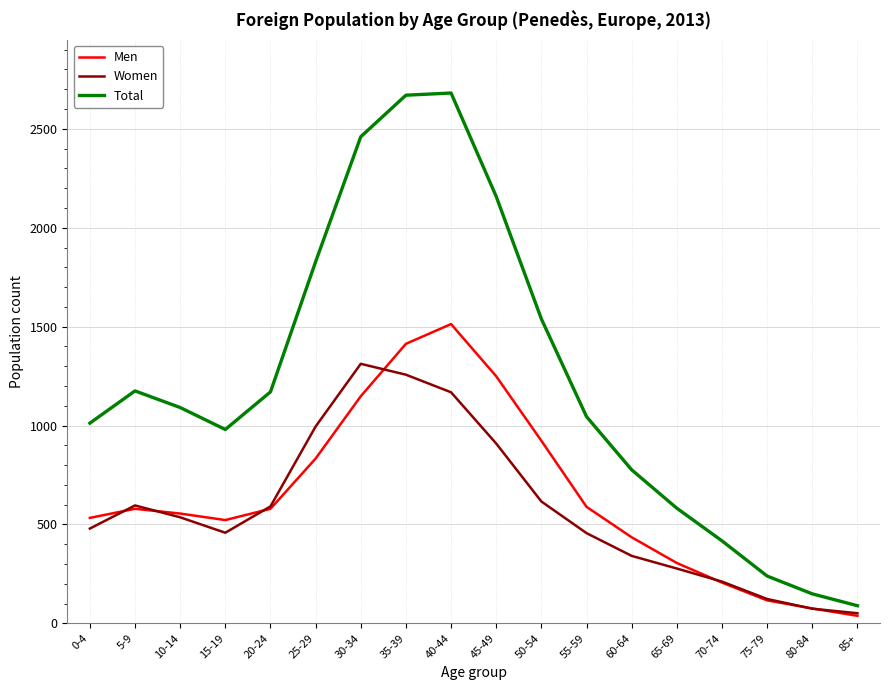

What is the difference between the second highest and minimum values in the Men series?

1375